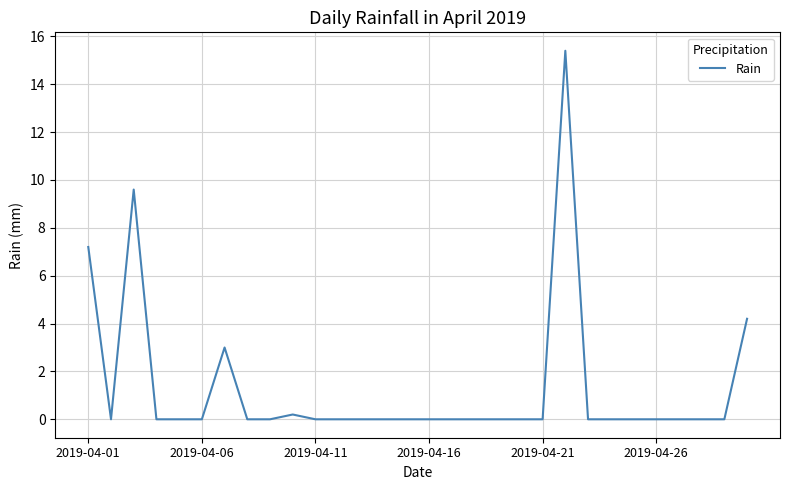

What is the difference between the maximum and minimum values?

15.4